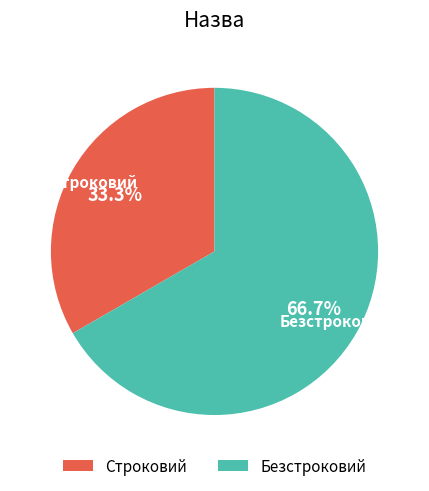

What is the ratio of the value at Строковий to the value at Безстроковий?

0.5